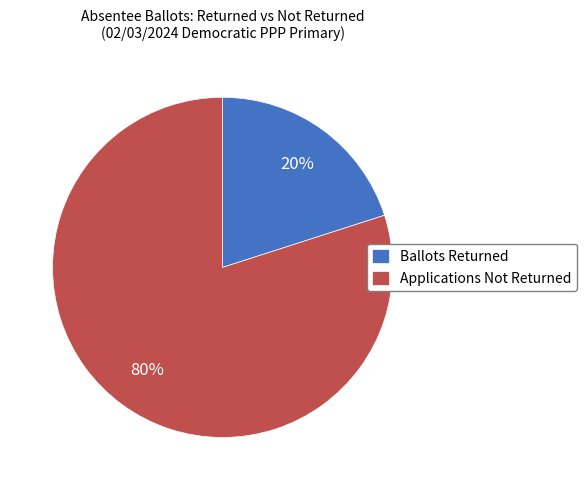

To the nearest percent, what is the difference between the largest and smallest slice percentages?

60%